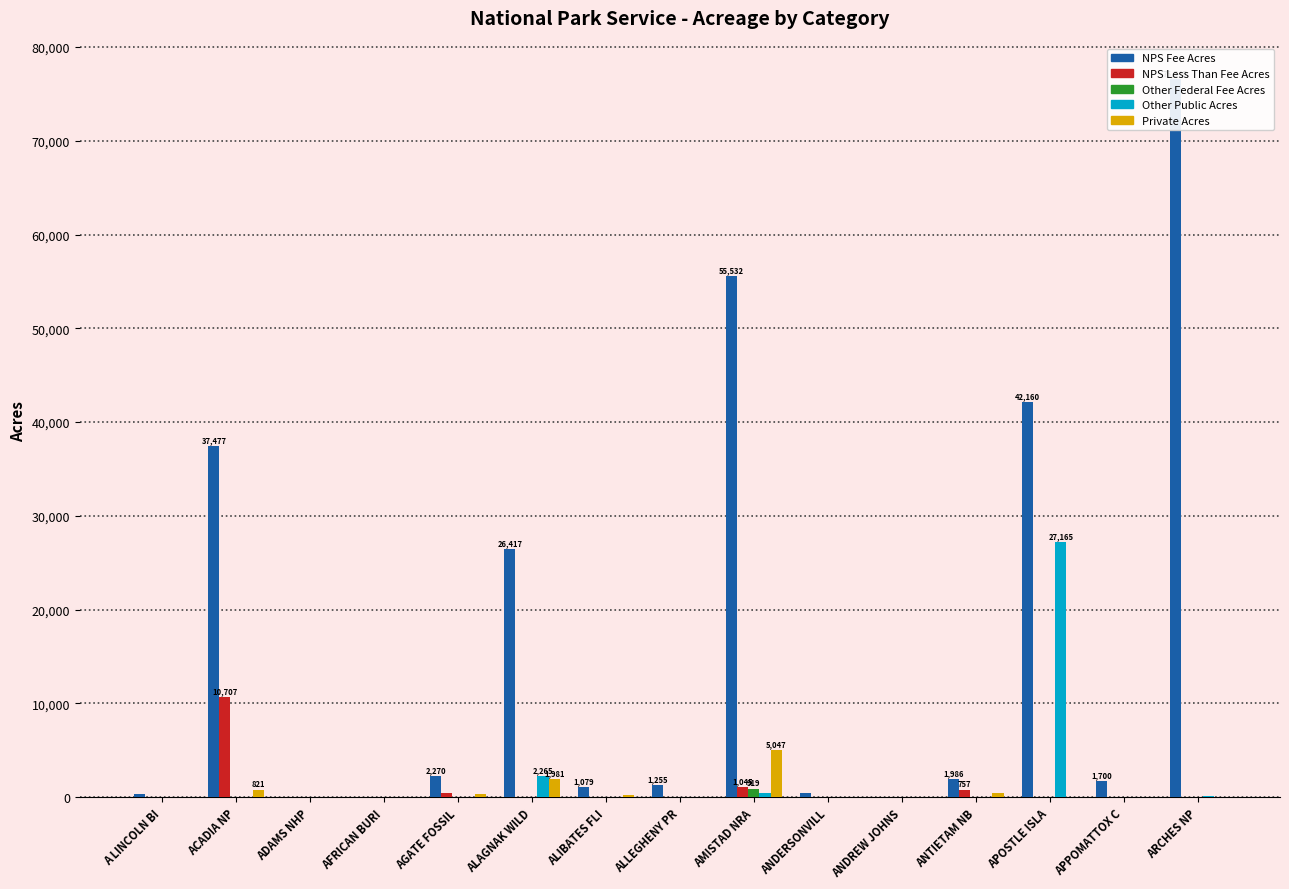

How many values in the NPS Fee Acres series exceed 1700?

8